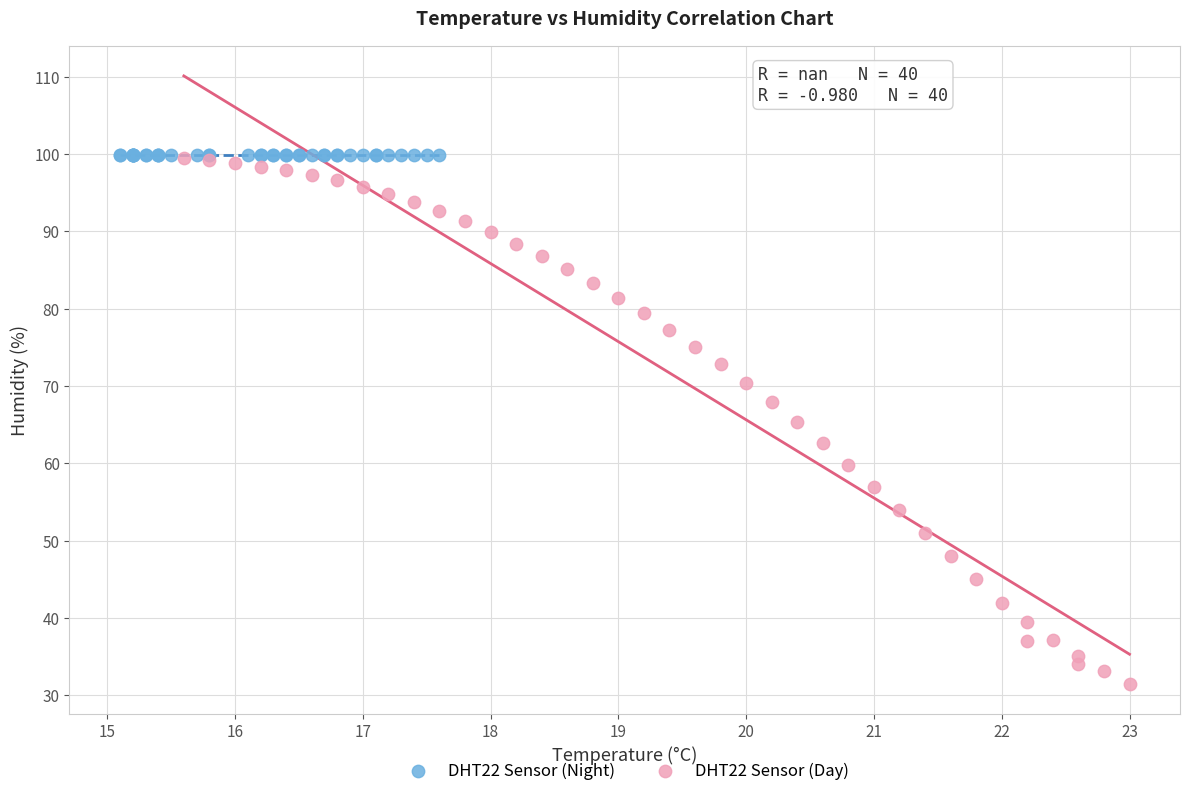

What are all the series names shown in the legend?

DHT22 Sensor (Night), DHT22 Sensor (Day)